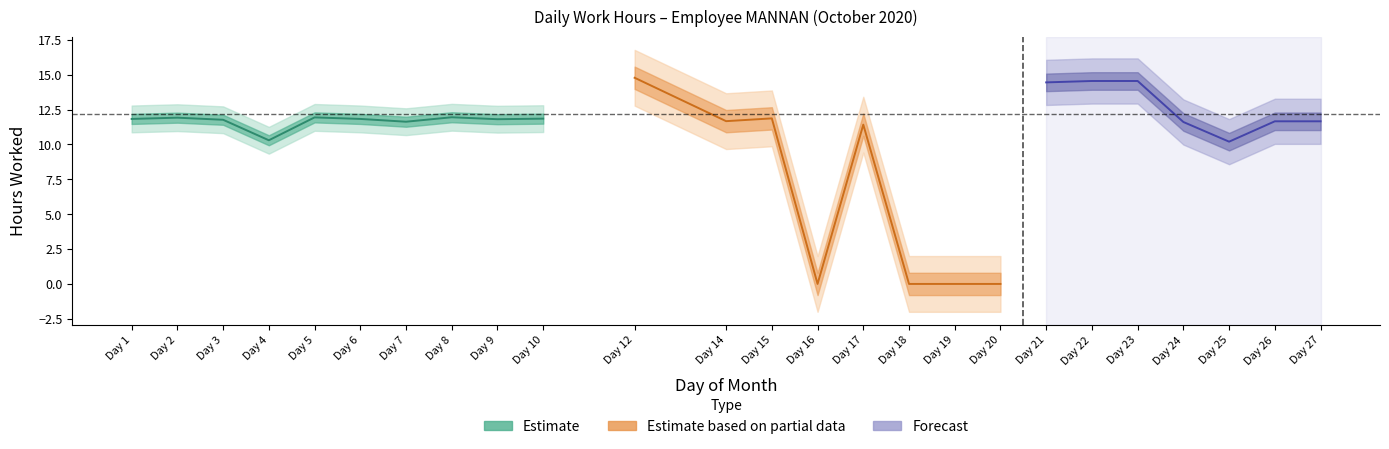

Reading left to right, list all the values displayed in this chart.

11.8	11.9	11.8	10.3	11.9	11.8	11.6	11.9	11.8	11.8	14.8	11.7	11.9	0.0	11.4	0.0	0.0	0.0	14.4	14.6	14.6	11.6	10.2	11.7	11.7